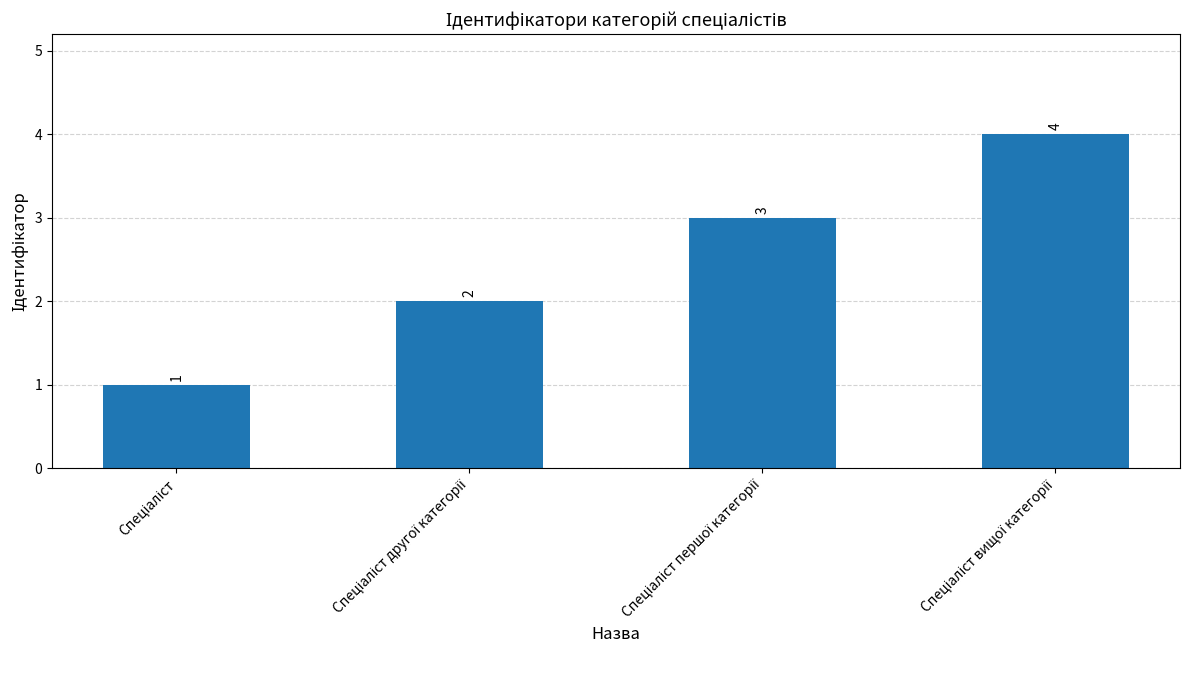

What is the difference between the maximum and minimum values?

3